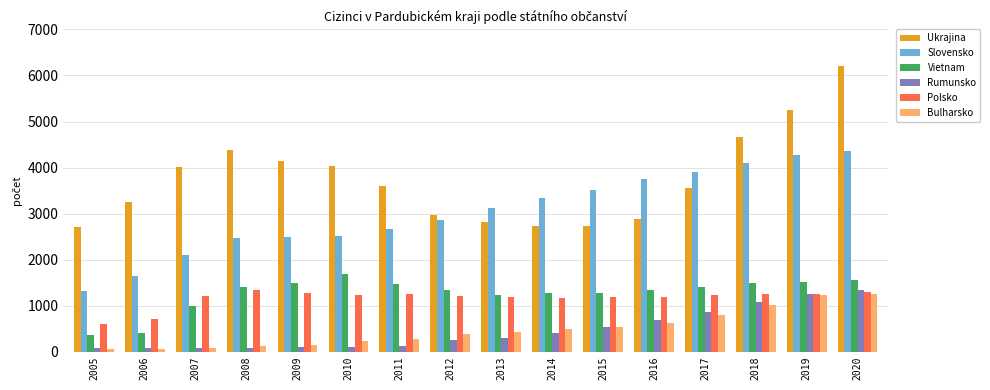

Read the Bulharsko value at 2017, to the nearest 100.

800